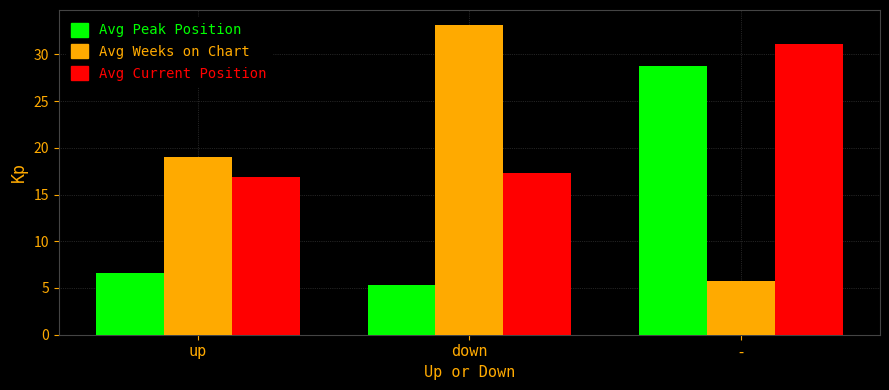

Reading left to right, extract all data points from this chart.

Avg Peak Position: 6.6	5.3	28.7
Avg Weeks on Chart: 19.0	33.1	5.8
Avg Current Position: 16.8	17.3	31.1